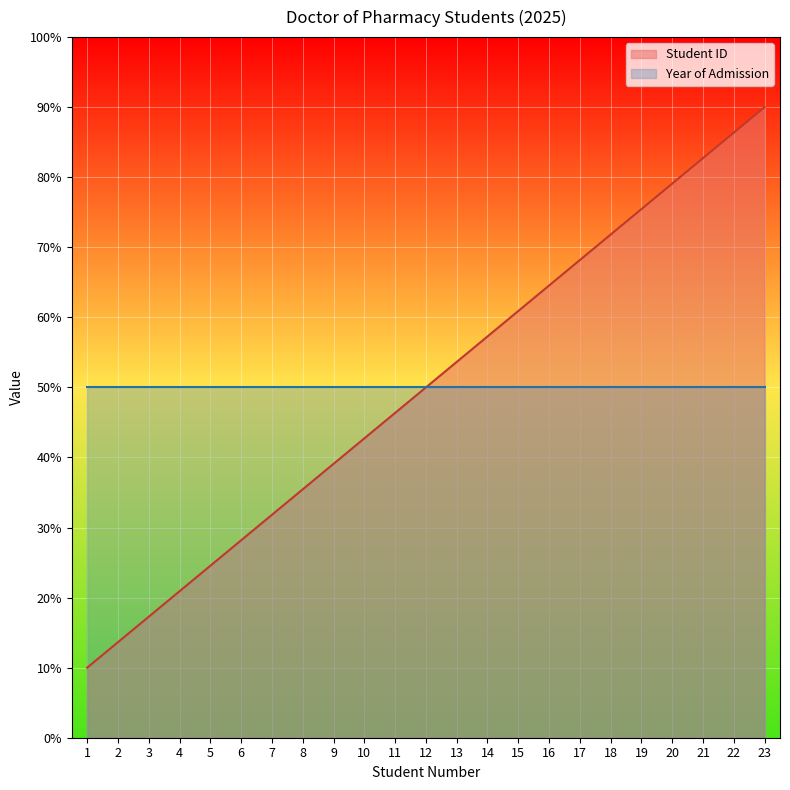

At which label does the data first exceed 50?

13